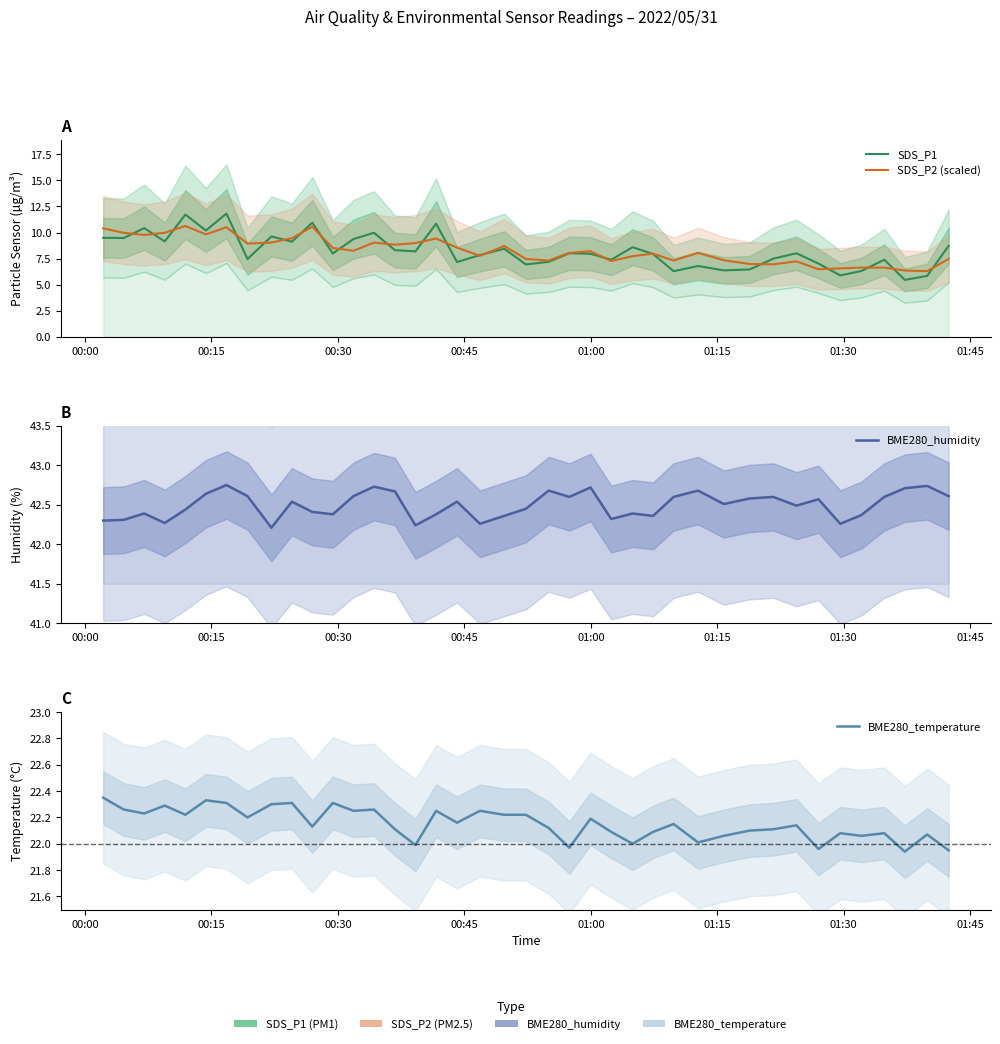

How many interior local valleys does the SDS_P1 series have?

14